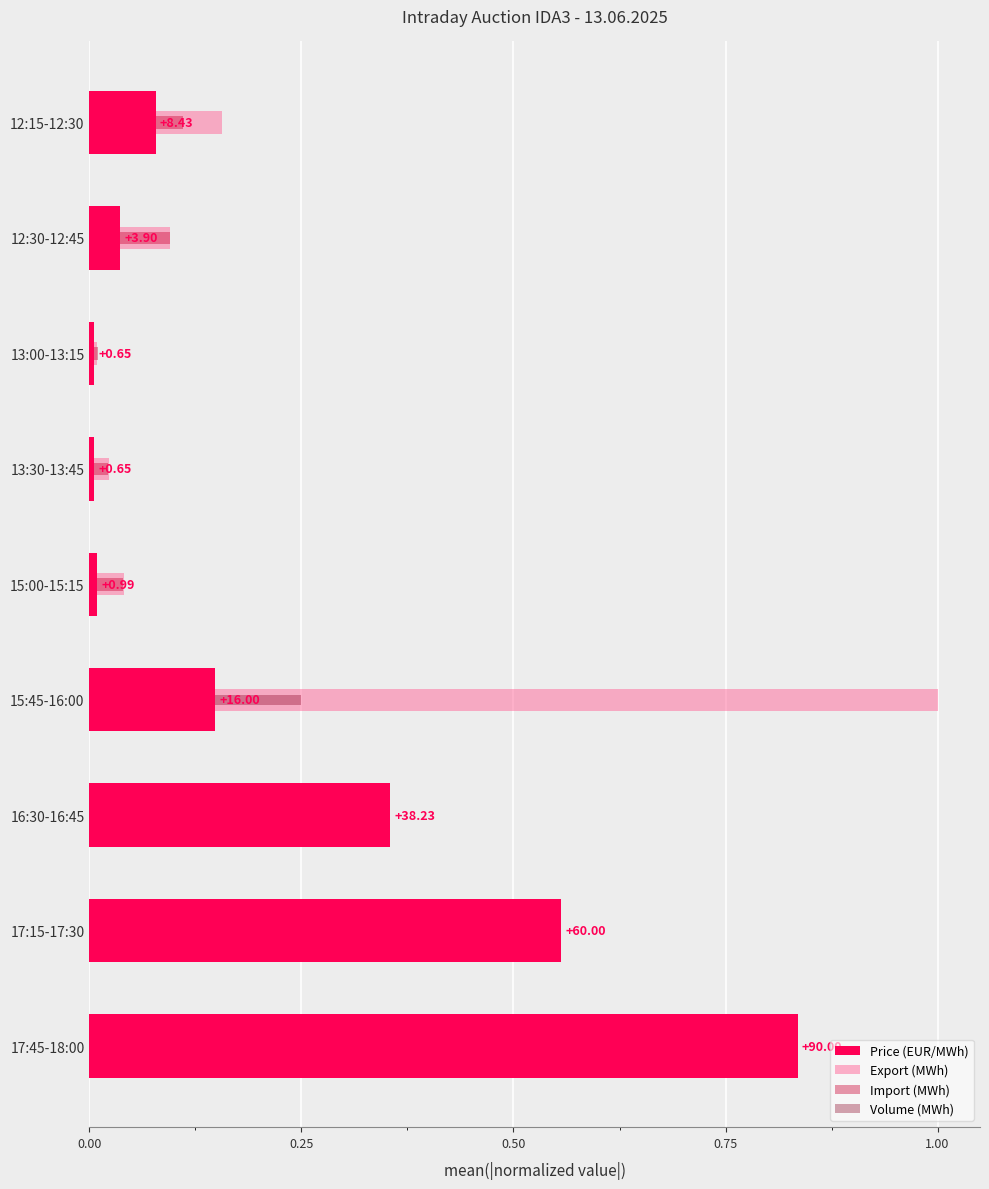

At 13:00-13:15, list the series in order from largest to smallest.

Import (MWh), Export (MWh), Price (EUR/MWh), Volume (MWh)